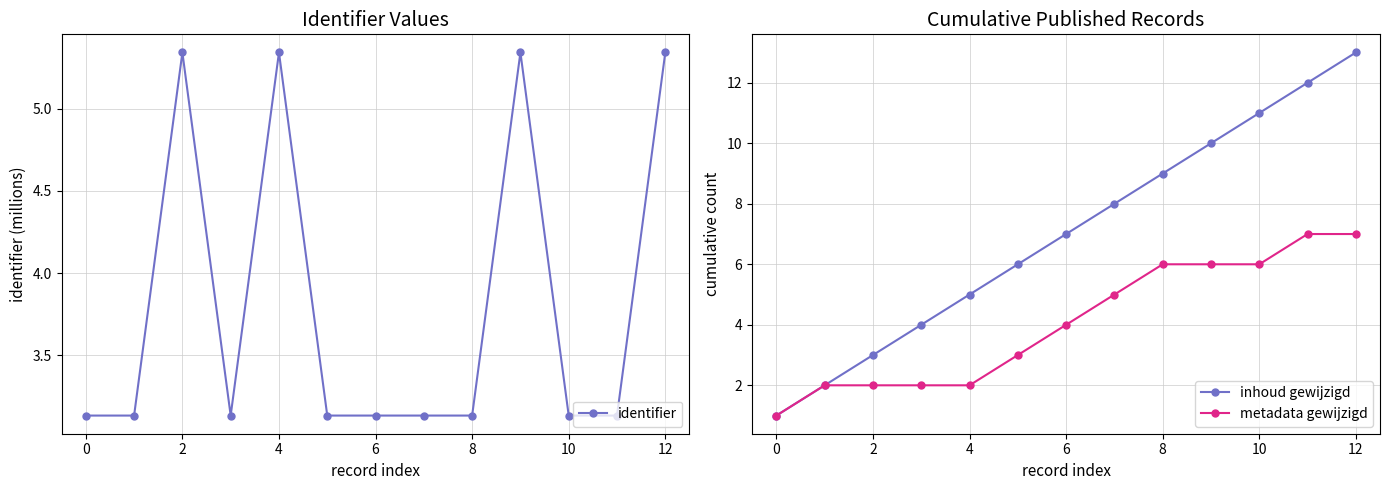

Count the number of data series in this chart.

3